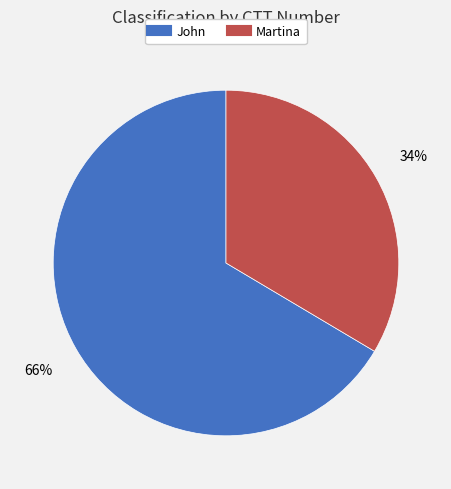

Do John and Martina together represent more than half of the pie?

Yes